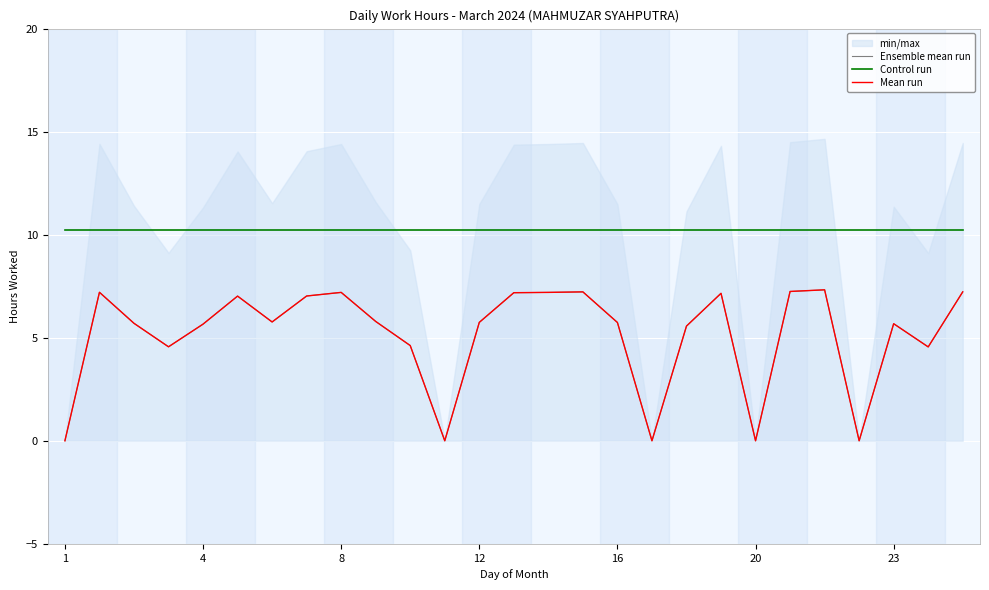

True or false: Control run has a value of 10.3 at 23.

True